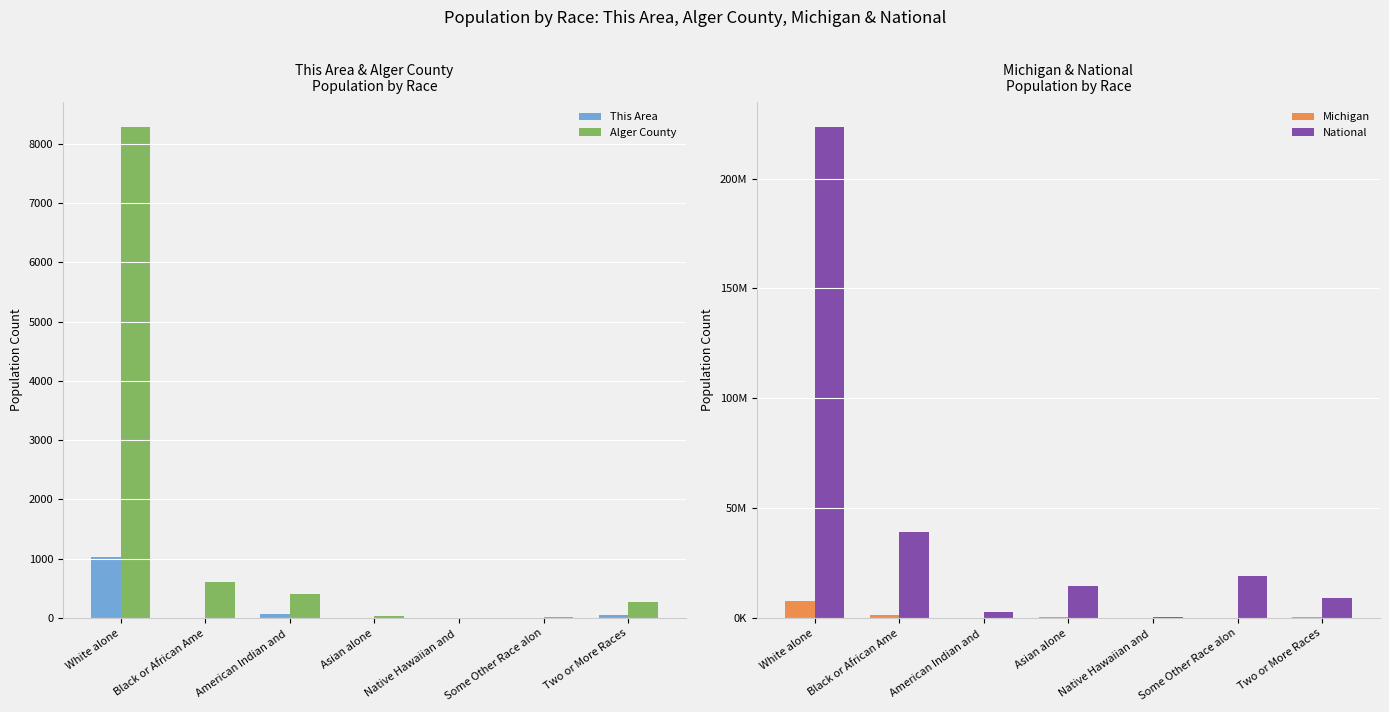

At how many categories does at least one series exceed 1961157?

6